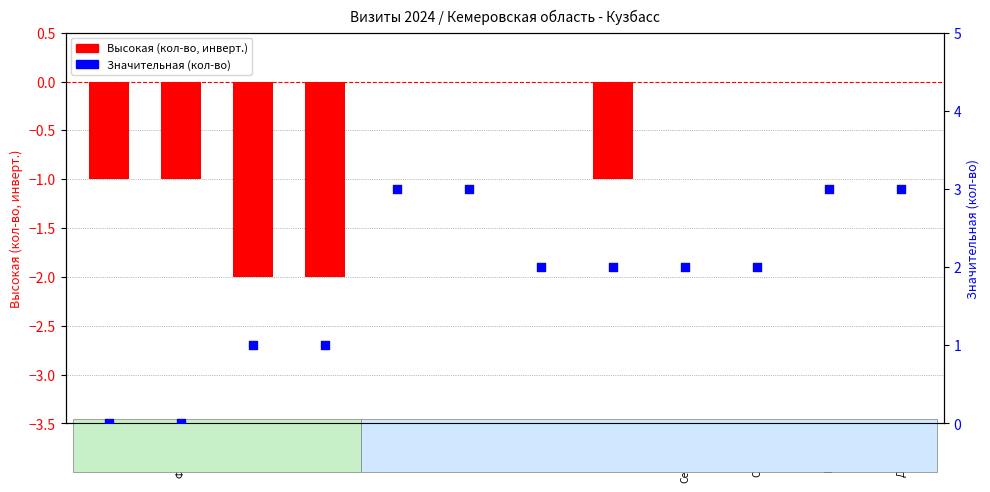

Which series contains the lowest Y value?

Высокая (риск)